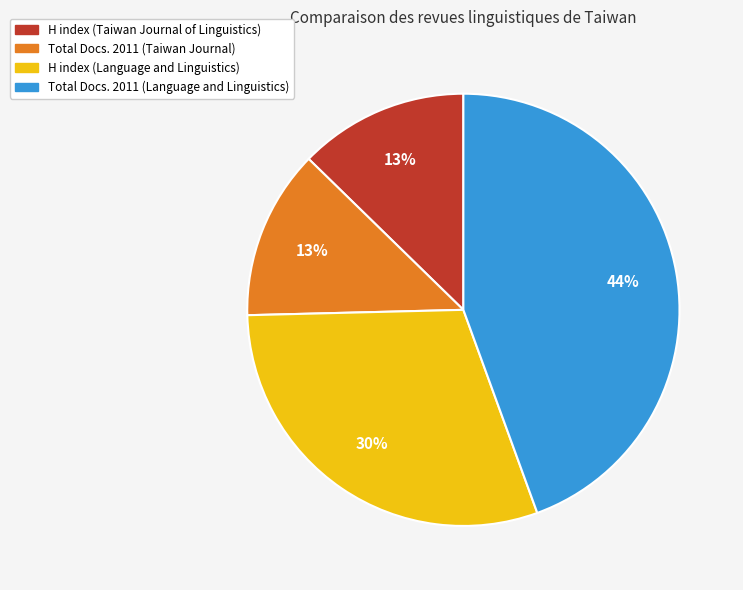

Approximately how many times larger is the value at Total Docs. 2011 (Language and Linguistics) compared to H index (Language and Linguistics)?

1.5